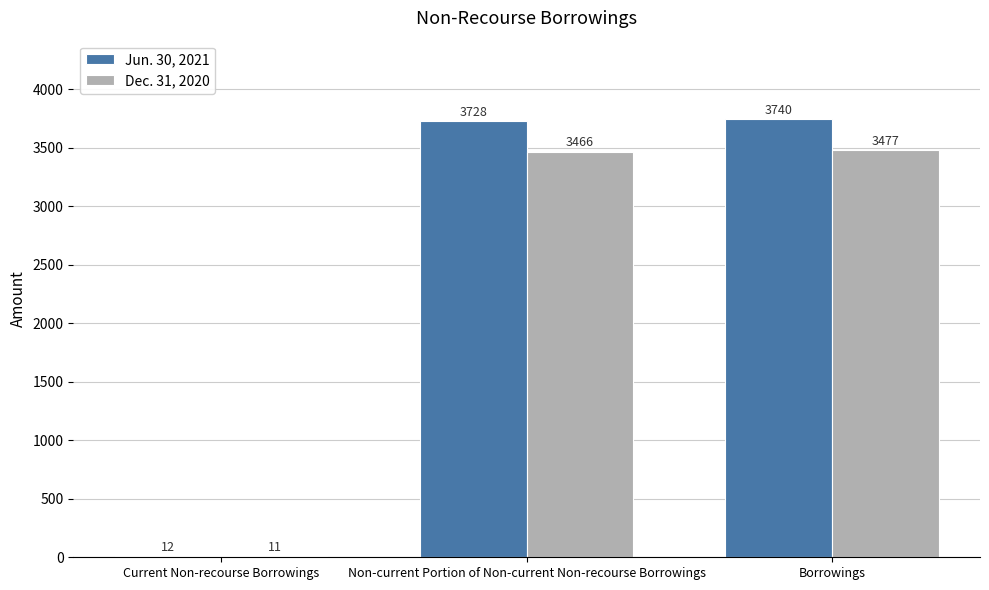

True or false: Jun. 30, 2021 has a value of 3728 at Non-current Portion of Non-current Non-recourse Borrowings.

True